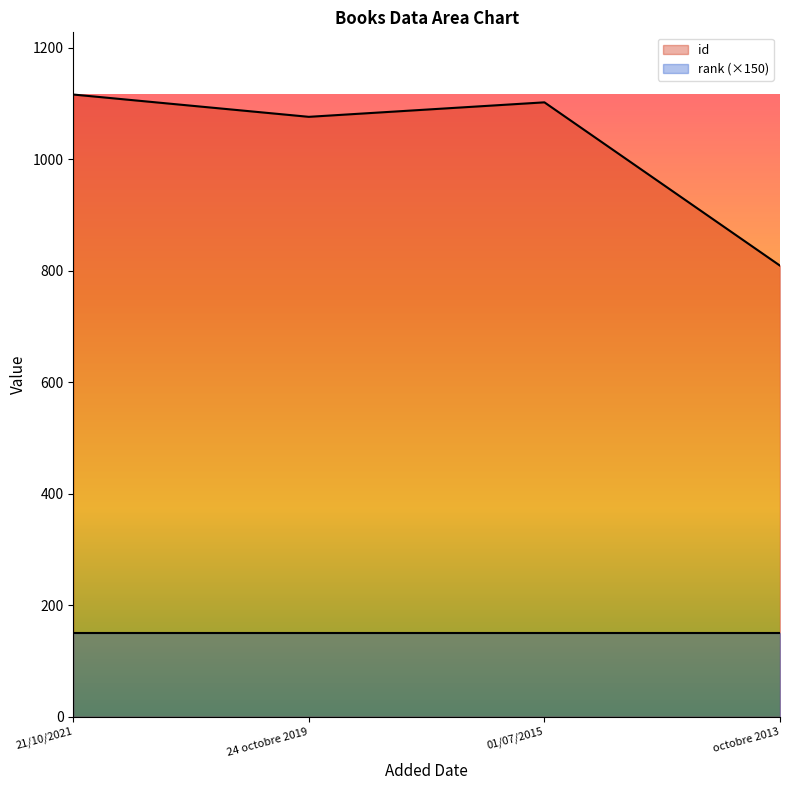

Rank the categories by value from lowest to highest.

octobre 2013, 24 octobre 2019, 01/07/2015, 21/10/2021